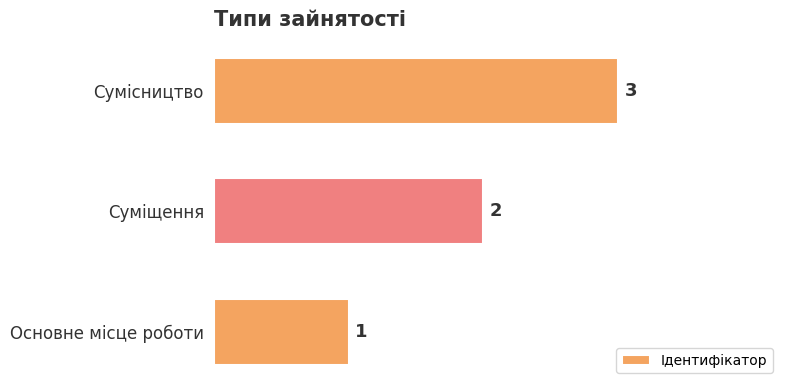

How many distinct data groups are displayed?

1